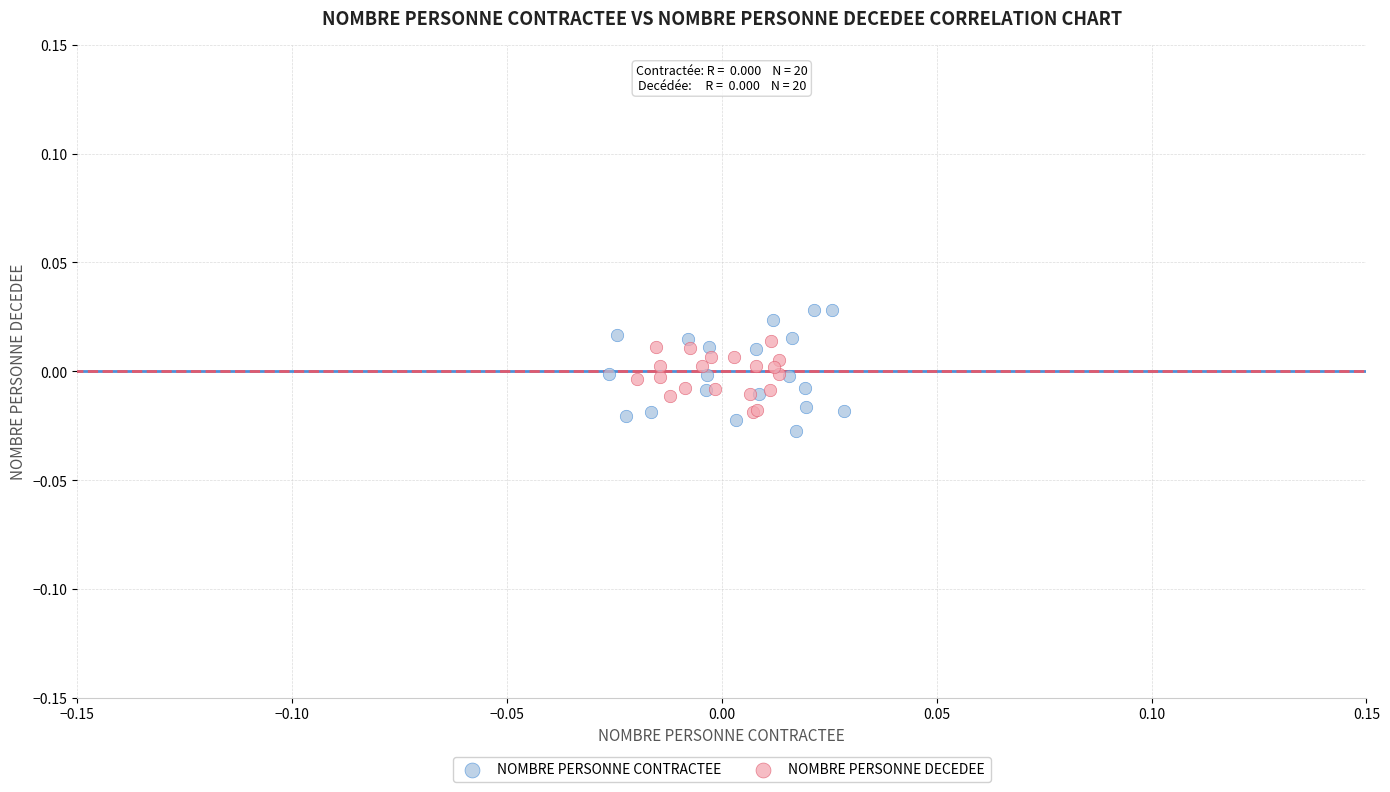

Which series has the largest Y range (max minus min)?

NOMBRE PERSONNE CONTRACTEE